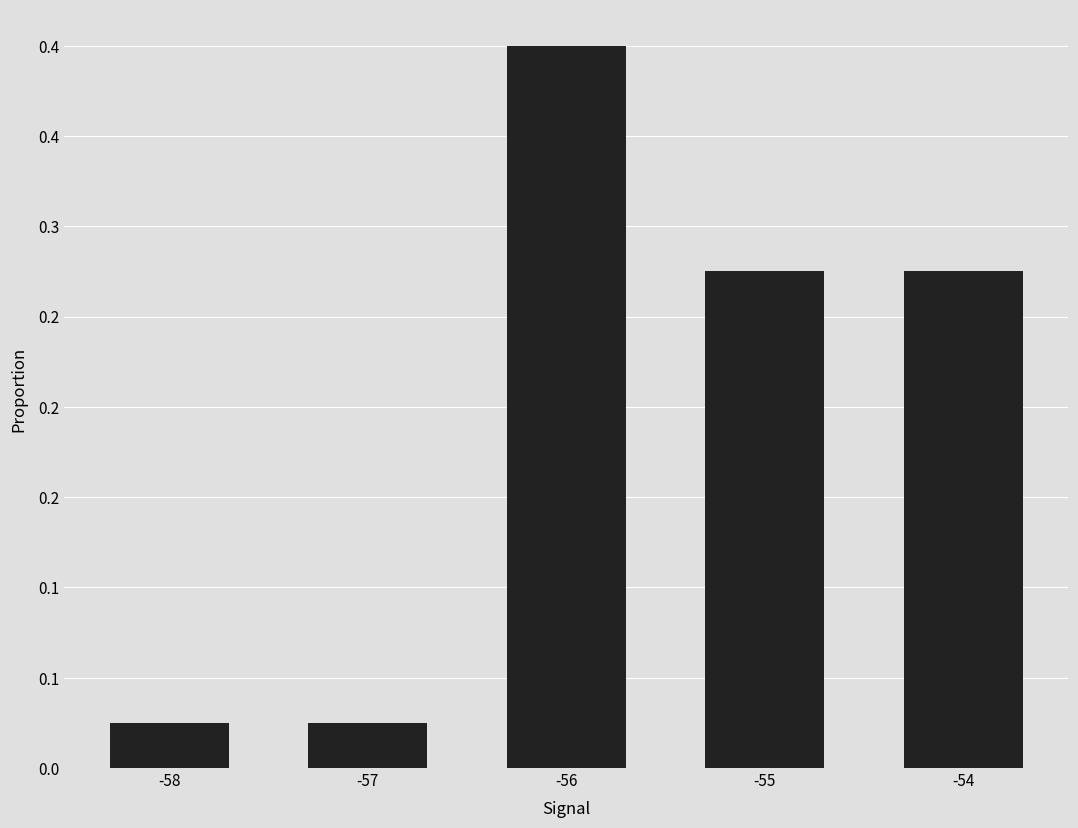

The chart shows a value of 0.3 at -54. True or false?

True